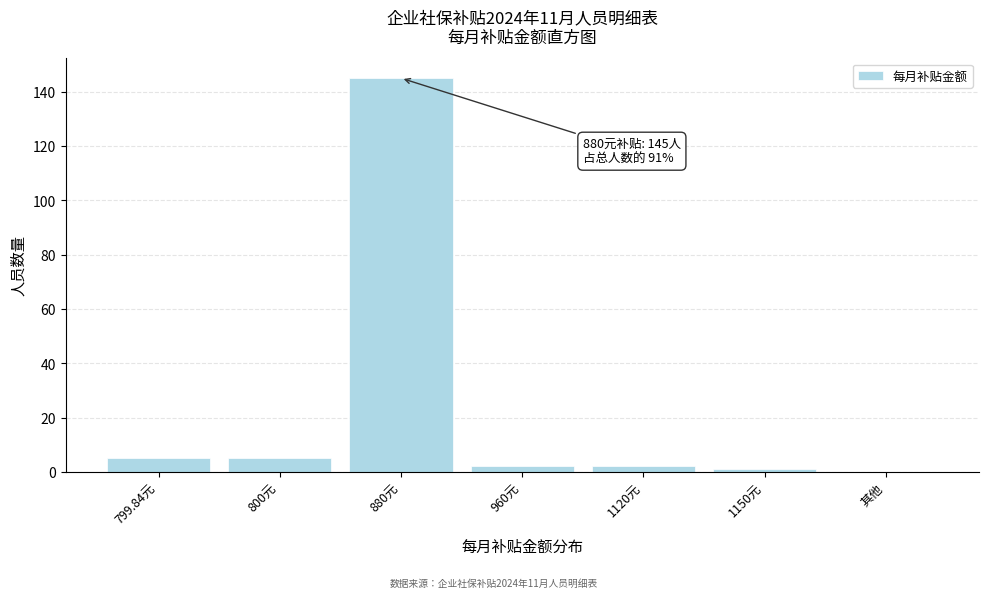

Reading left to right, list all the values displayed in this chart.

799.84元=5	800元=5	880元=145	960元=2	1120元=2	1150元=1	其他=0